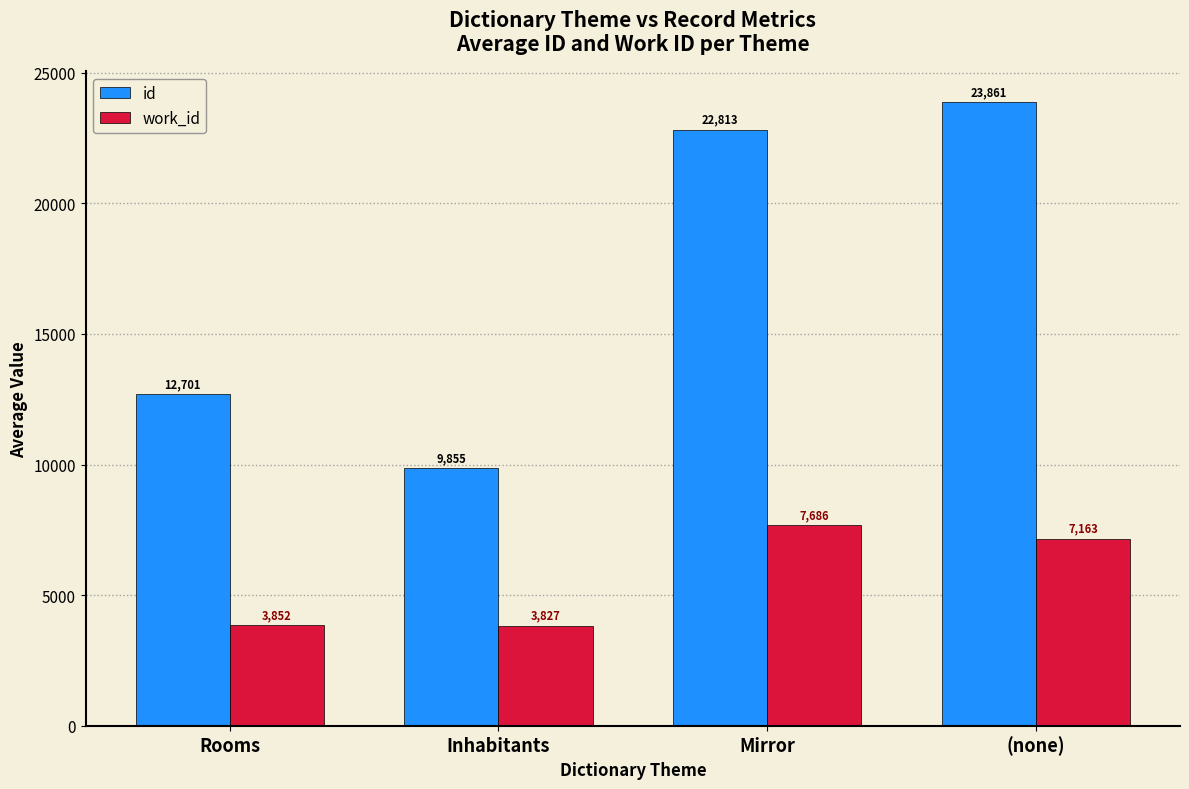

List the series in order of their peak value, lowest first.

work_id, id